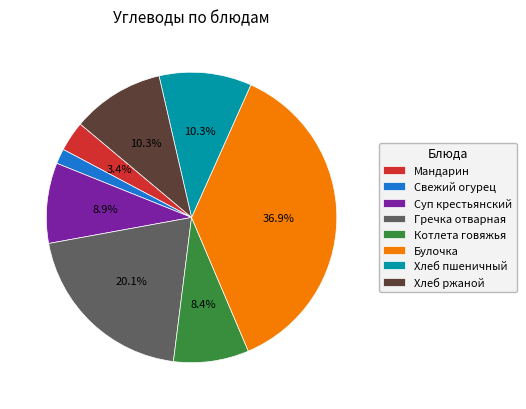

Approximately how many times larger is the value at Котлета говяжья compared to Суп крестьянский?

0.9